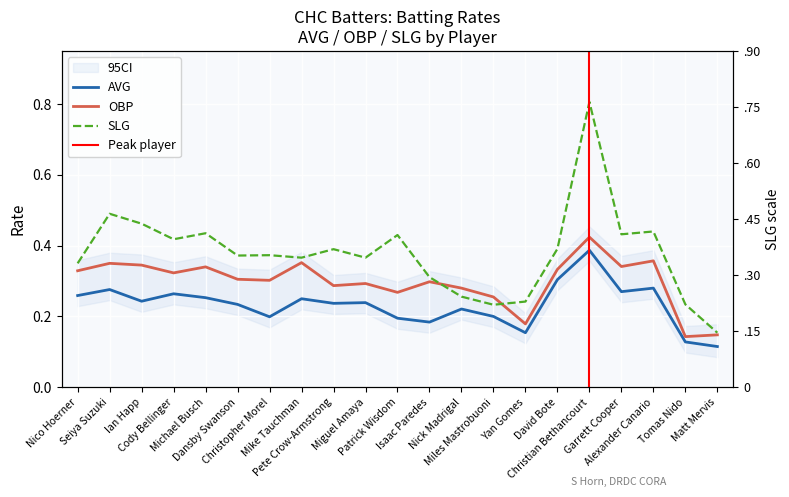

What is the label of the 9th point from the left?

Pete Crow-Armstrong